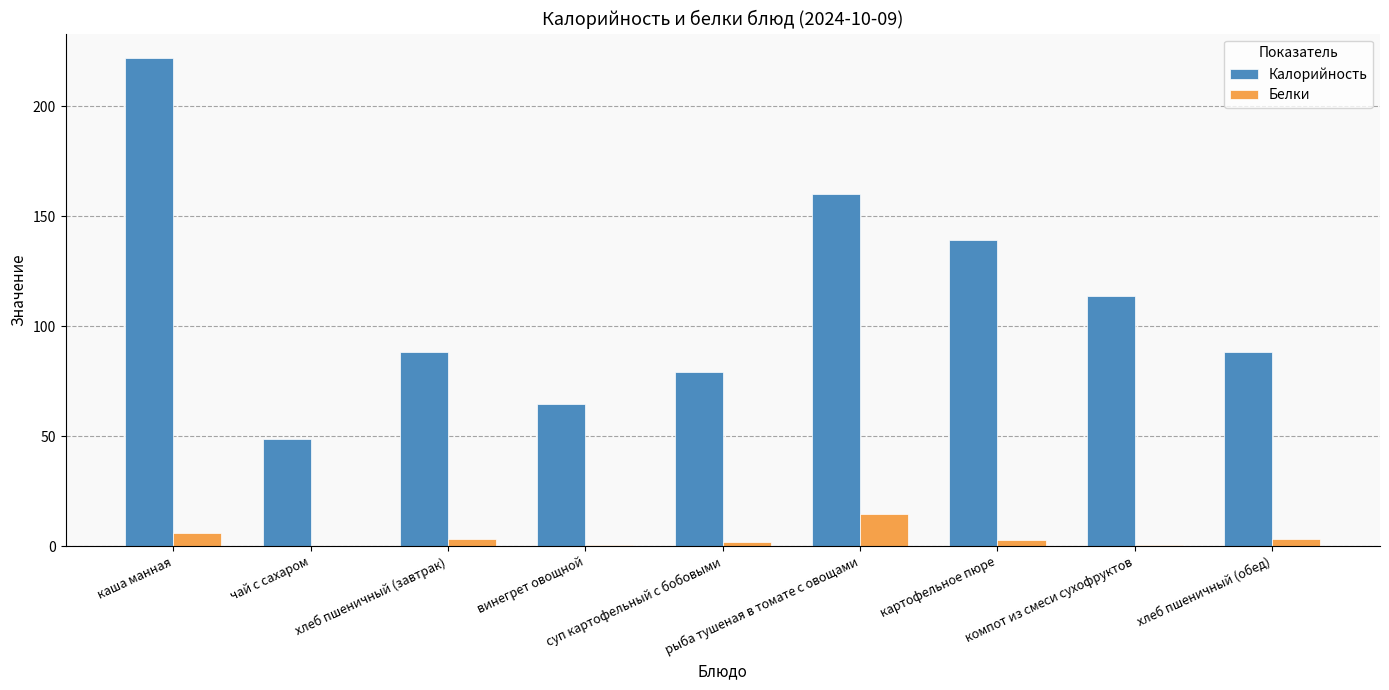

What is the maximum value shown in the chart?

222.0